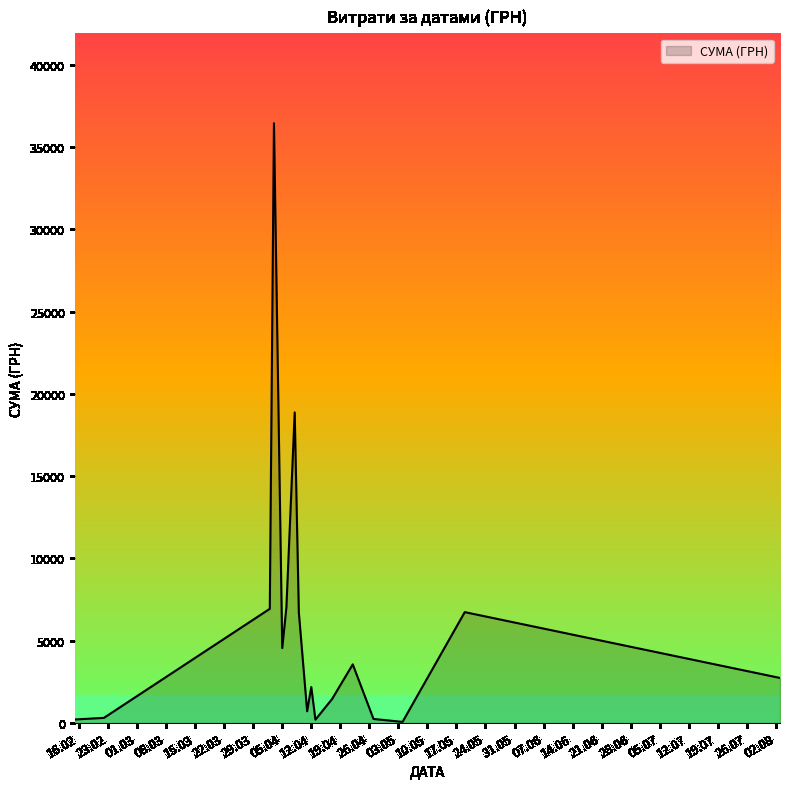

What is the difference between the maximum and minimum values?

36399.8